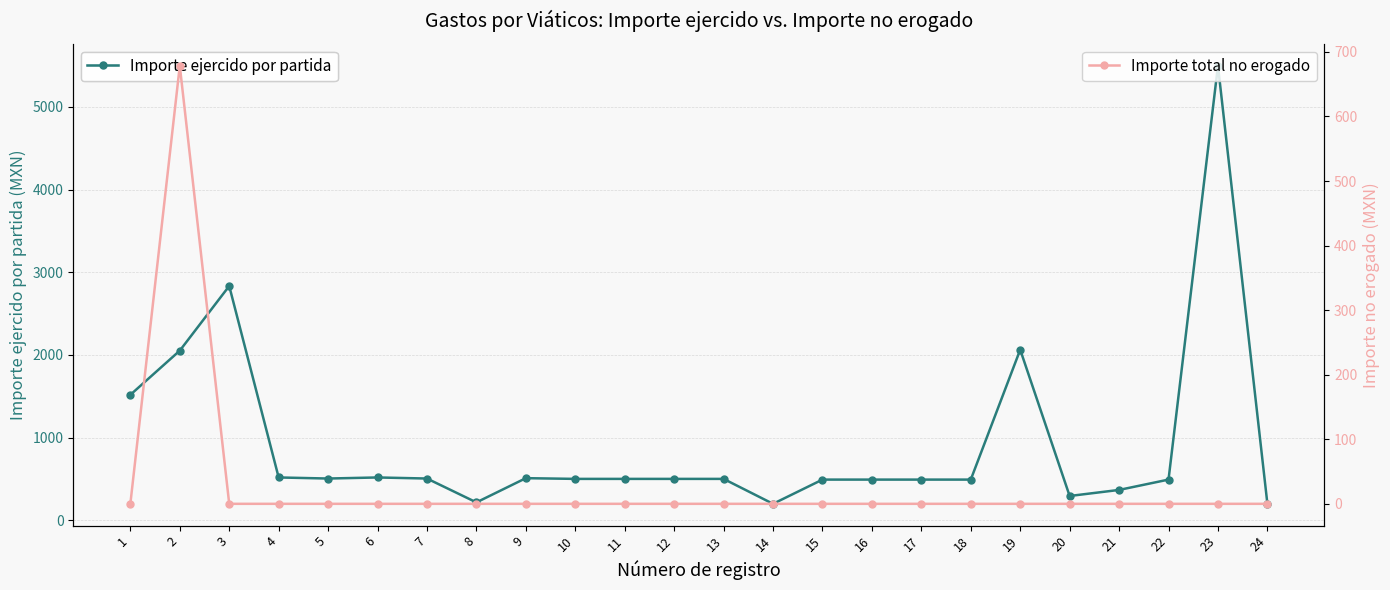

What is the maximum value for Importe ejercido por partida?

5498.3